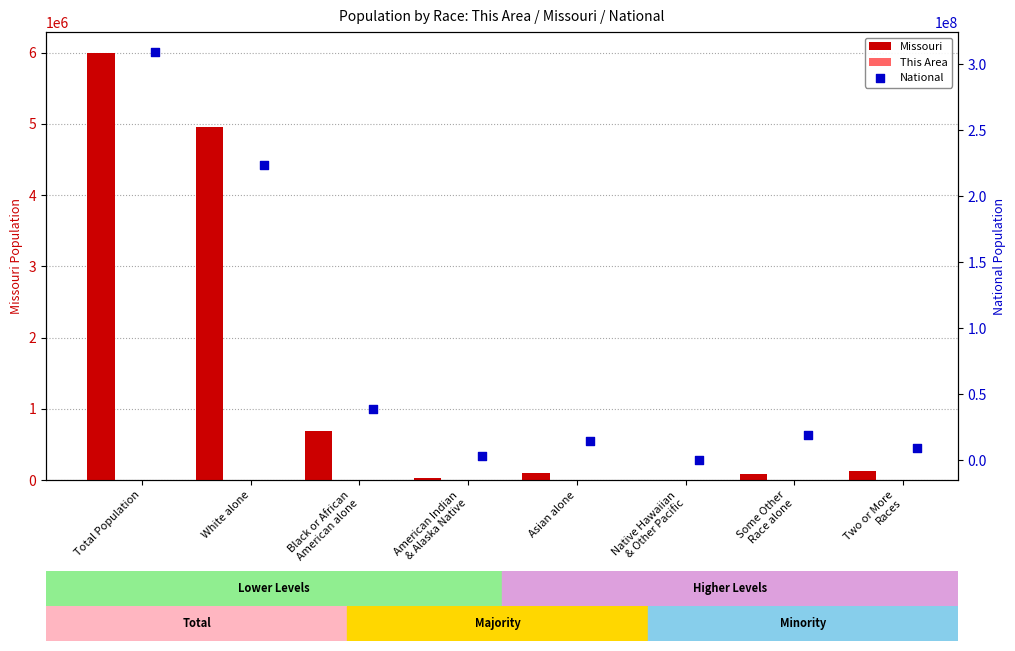

Is the value of Missouri at American Indian
& Alaska Native greater than the value of This Area at White alone?

Yes